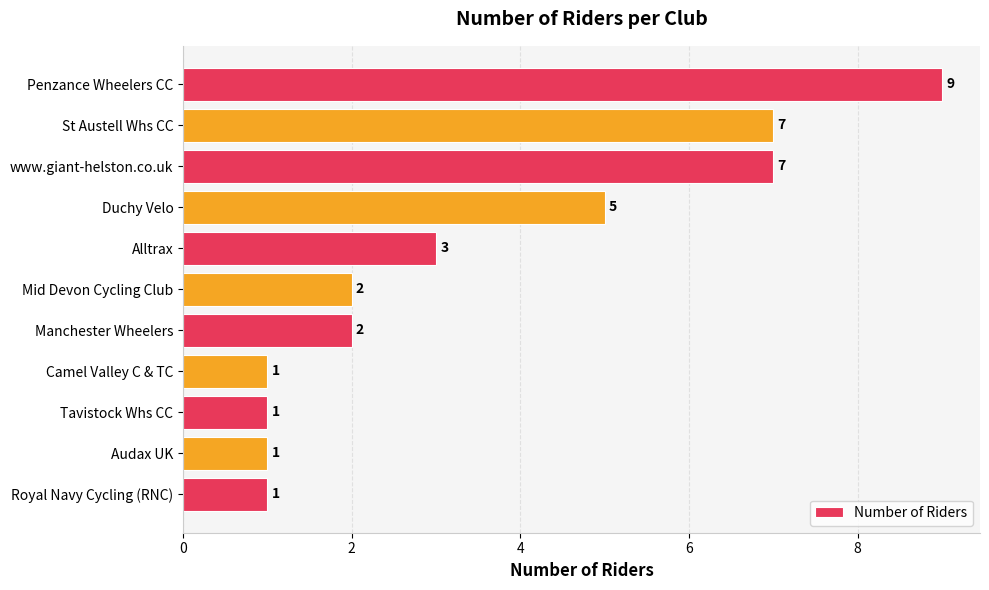

What is the ratio of the value at Manchester Wheelers to the value at Mid Devon Cycling Club?

1.0